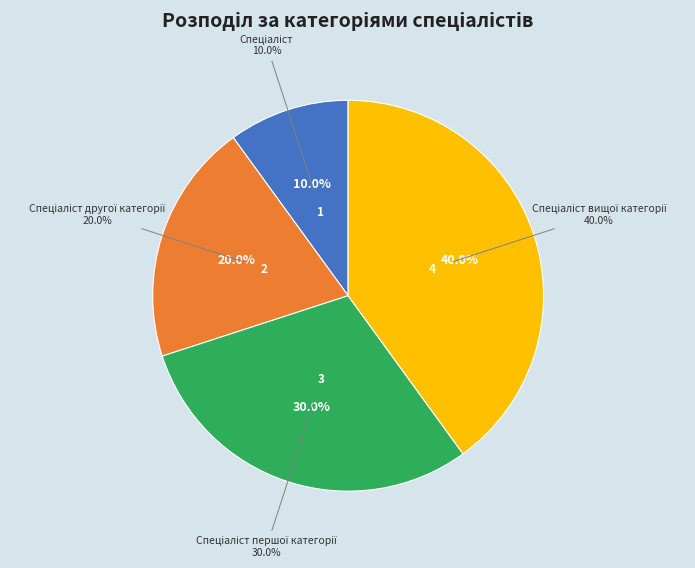

To the nearest percent, what is the combined percentage of Спеціаліст другої категорії and Спеціаліст?

30%